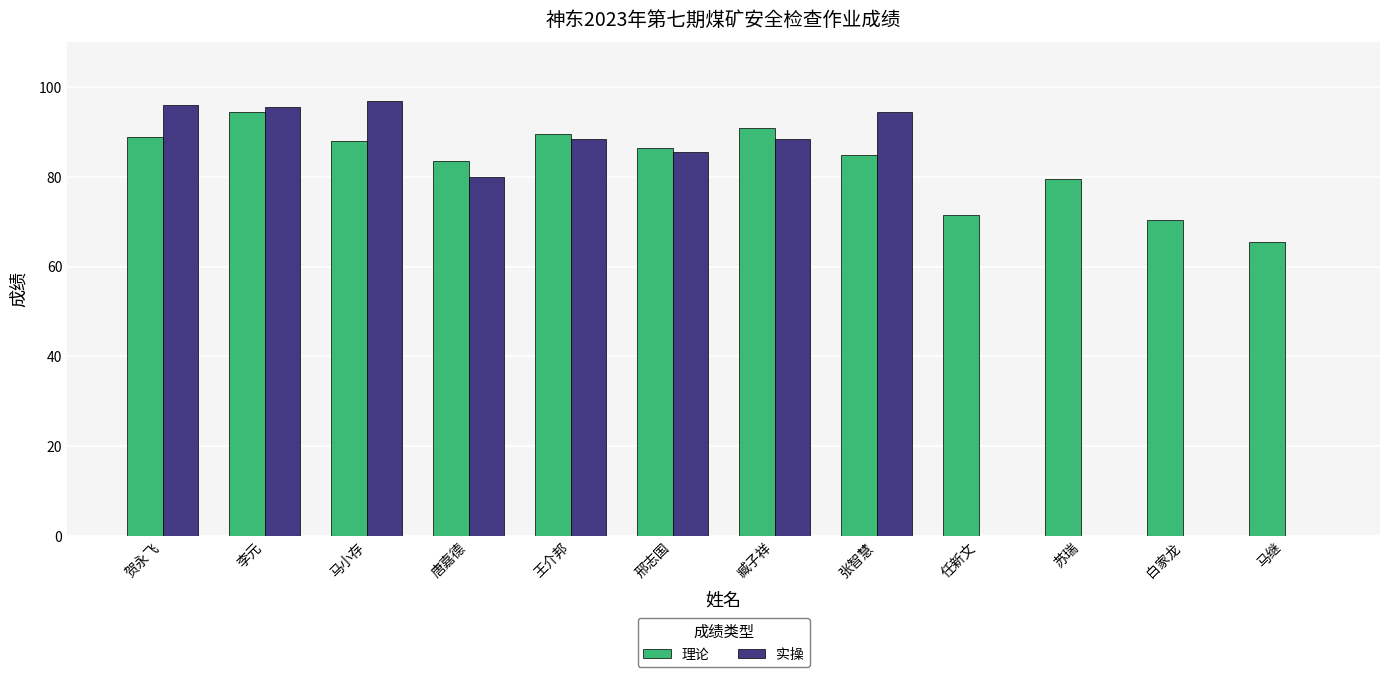

What is the sum of all 理论 values?

994.0